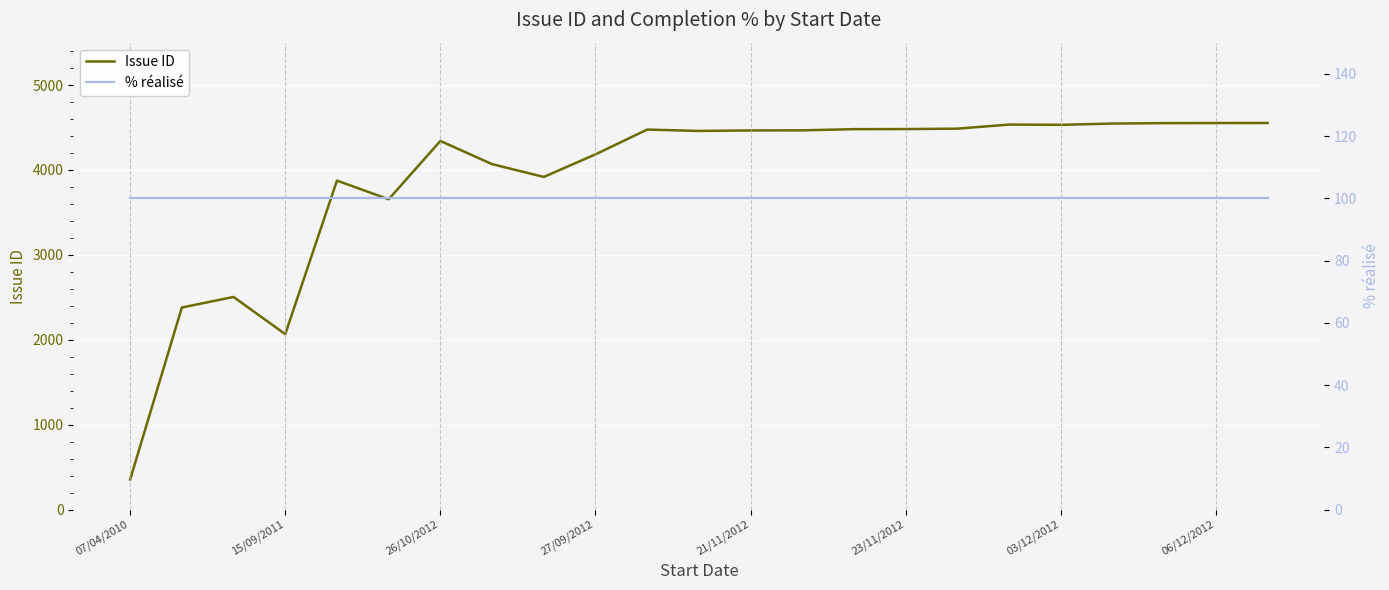

How many lines are shown in the chart?

2